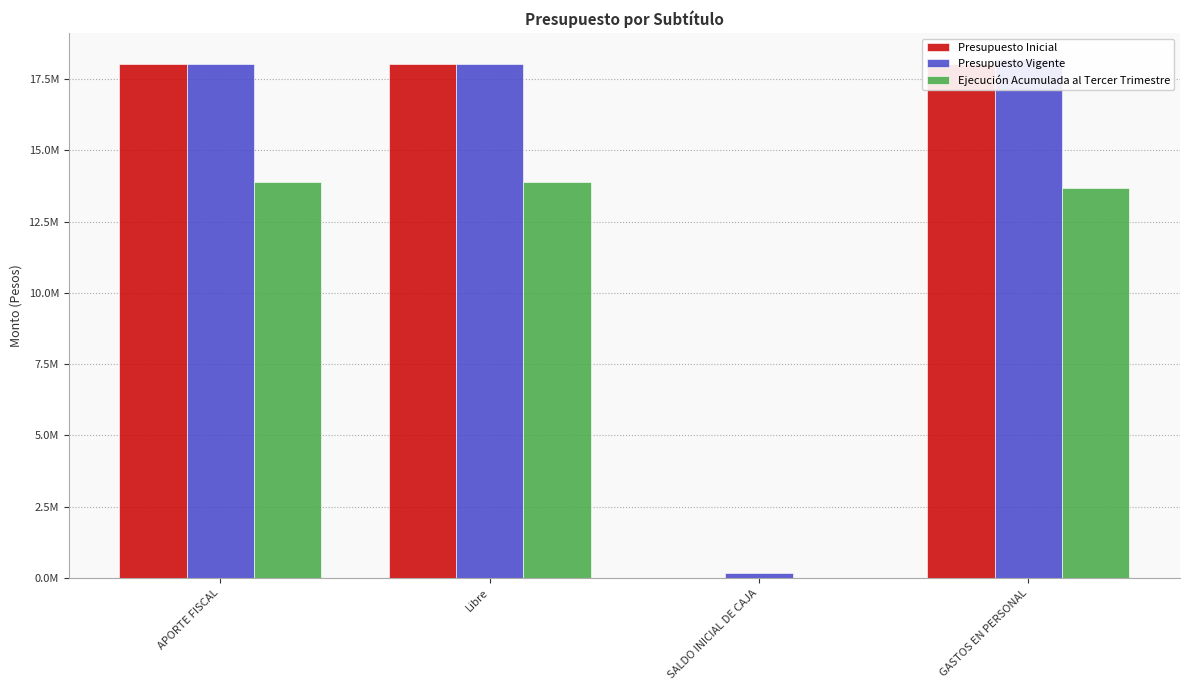

Reading left to right, list all the values displayed in this chart.

Presupuesto Inicial: APORTE FISCAL=18035195	Libre=18035195	SALDO INICIAL DE CAJA=0	GASTOS EN PERSONAL=18035195
Presupuesto Vigente: APORTE FISCAL=18051751	Libre=18051751	SALDO INICIAL DE CAJA=160000	GASTOS EN PERSONAL=18211751
Ejecución Acumulada al Tercer Trimestre: APORTE FISCAL=13880217	Libre=13880217	SALDO INICIAL DE CAJA=0	GASTOS EN PERSONAL=13694268